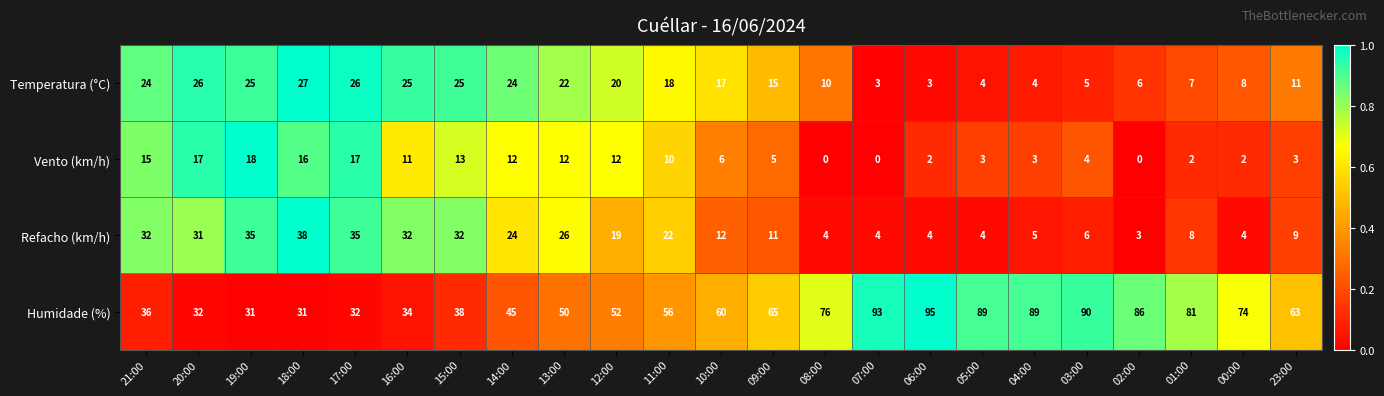

What is the average value of the Temperatura (°C) series?

15